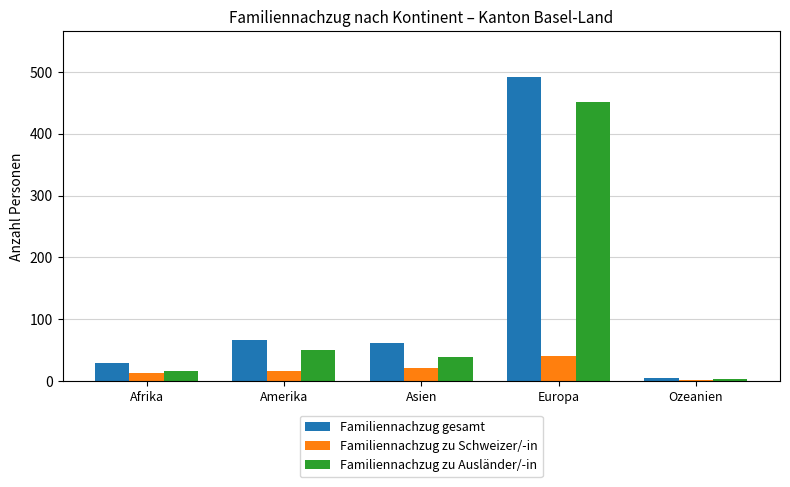

What is the total value across all series at Europa?

984